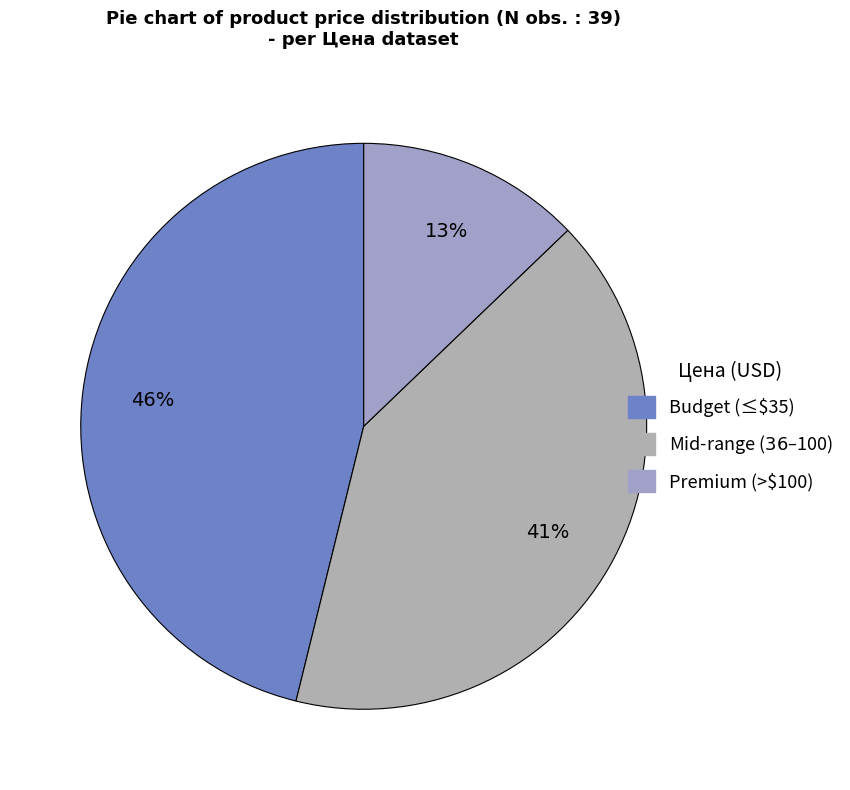

How many slices are in this pie chart?

3